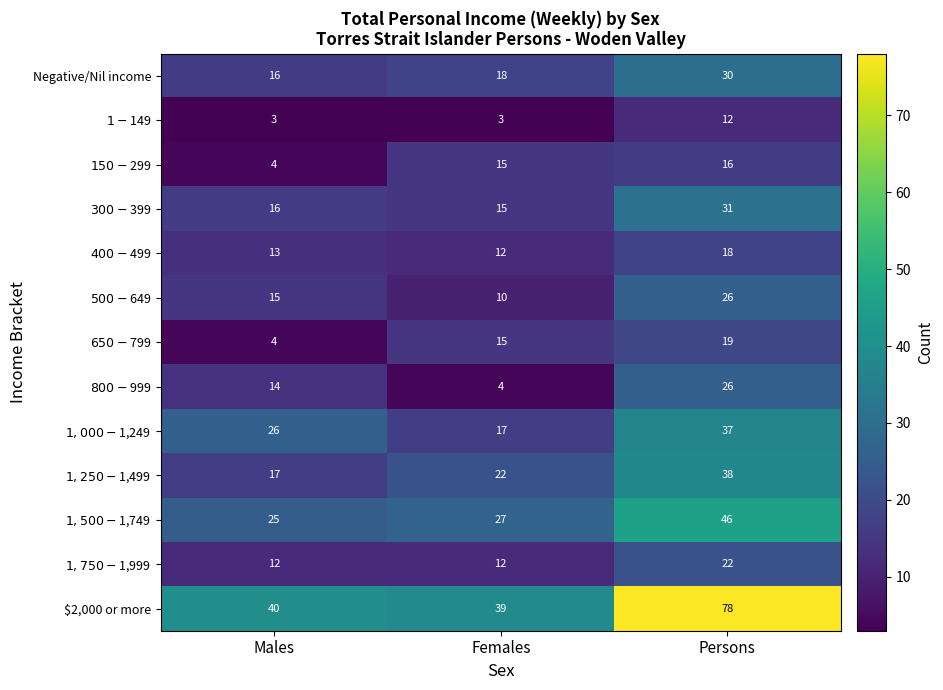

What is the average value of the Negative/Nil income series?

21